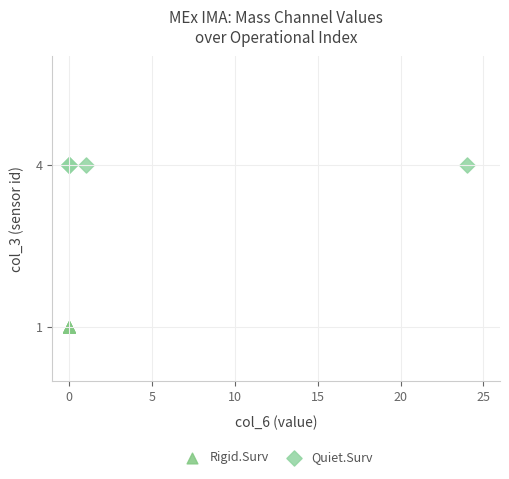

Which series contains the lowest Y value?

Rigid.Surv